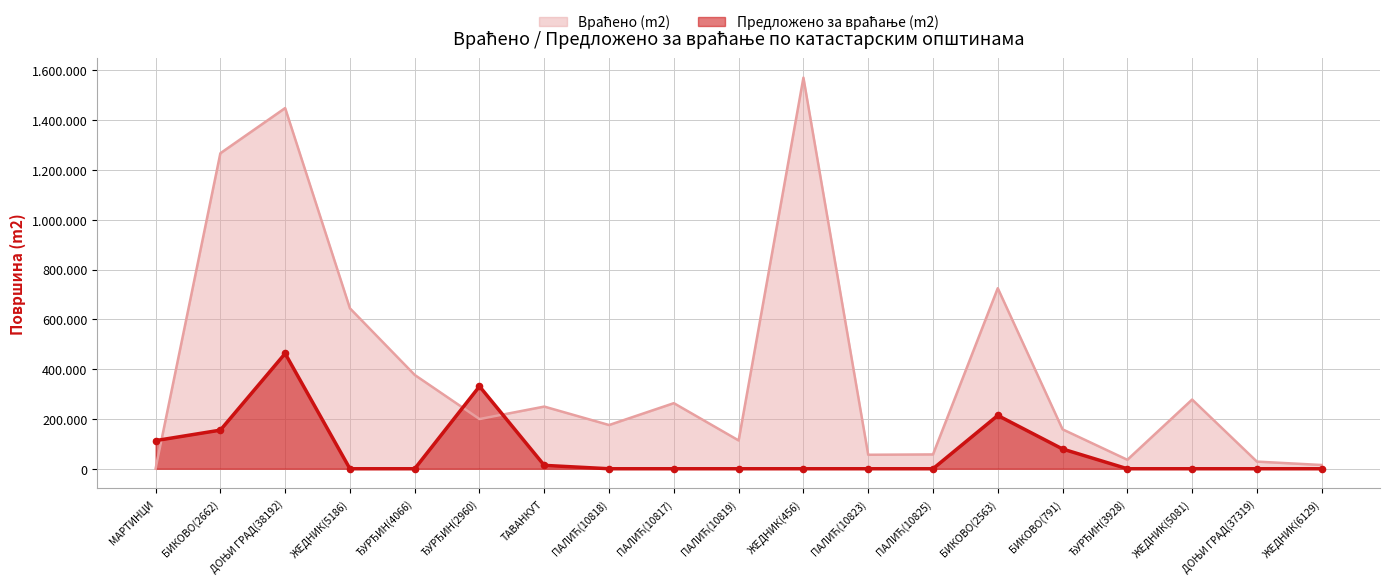

What is the total value across all series at БИКОВО(2662)?

1422429